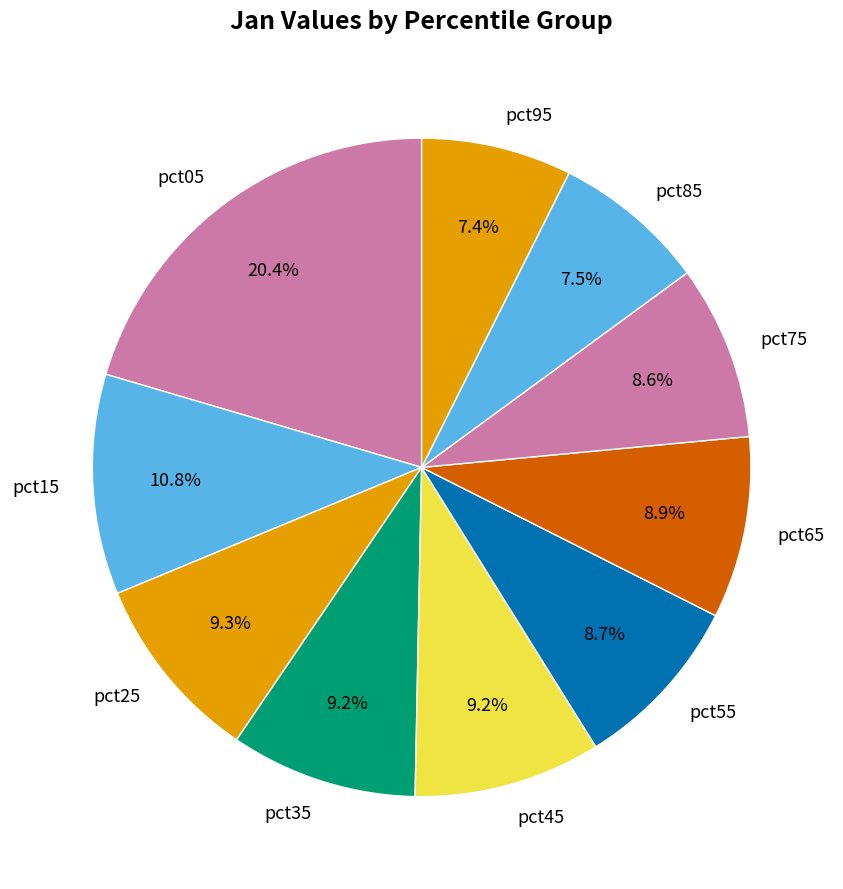

Count the number of slices in the pie.

10